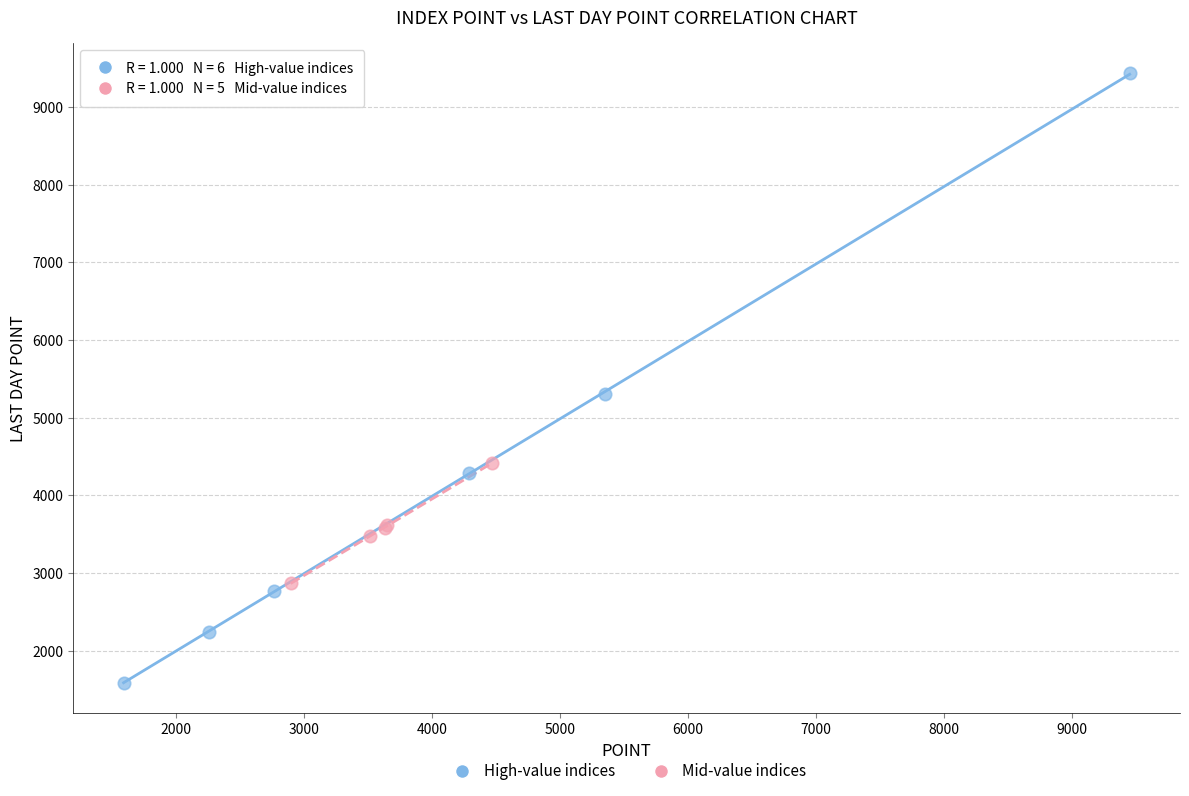

Which series reaches the minimum Y coordinate?

High-value indices